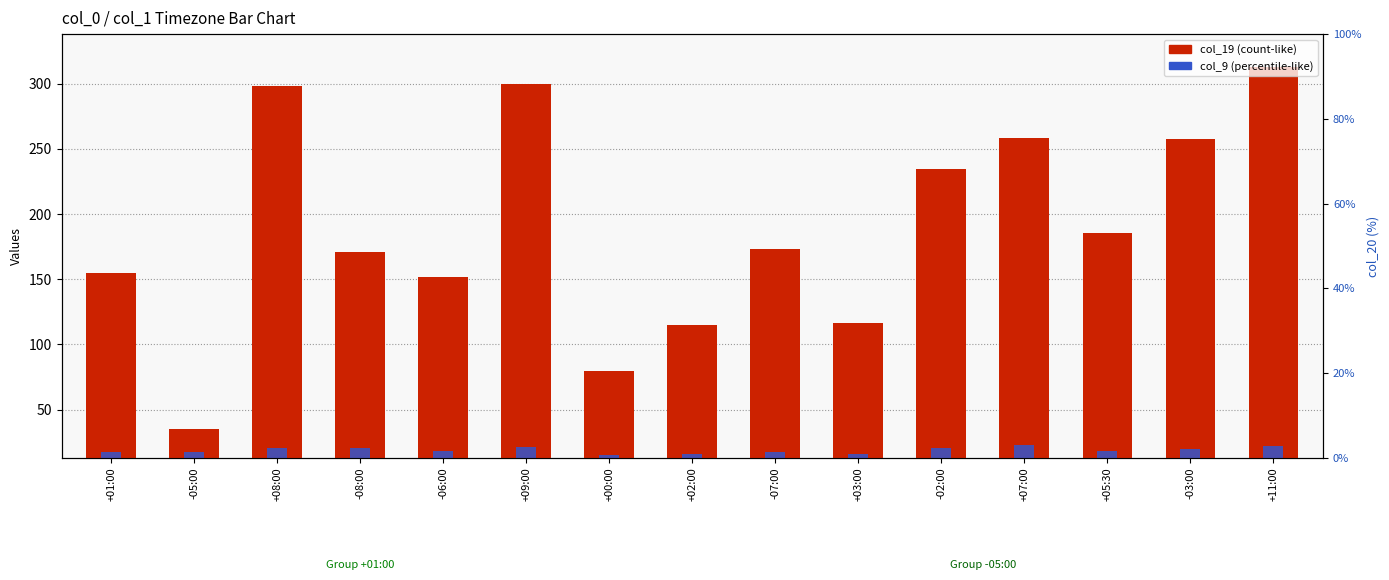

What is the value of the col_19 bar at the 11th from the left?

234.5